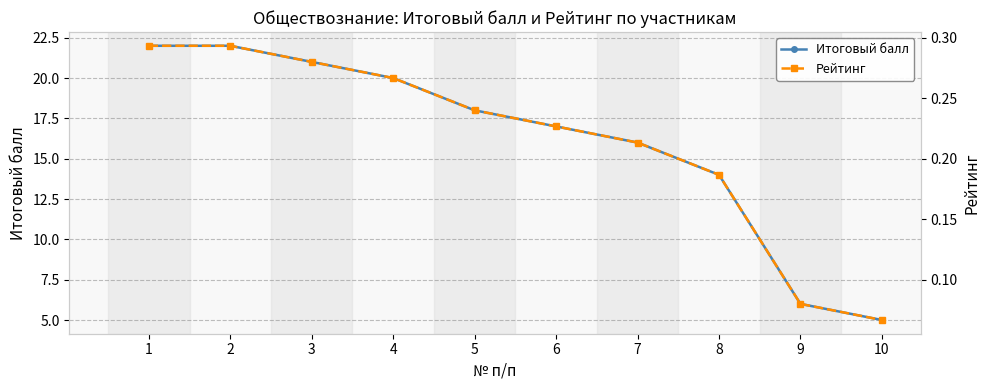

True or false: Рейтинг has a value of 0.1 at 9.

True